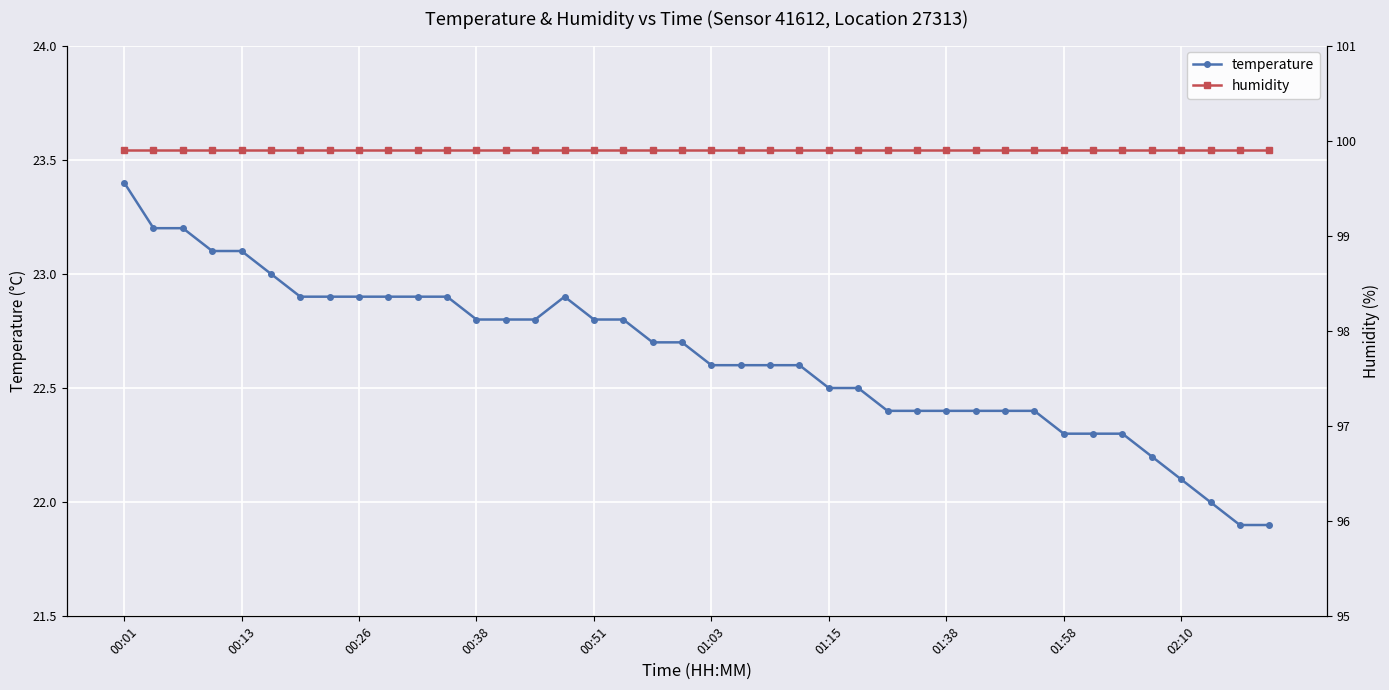

True or false: temperature has more than 0 interior local peaks.

True